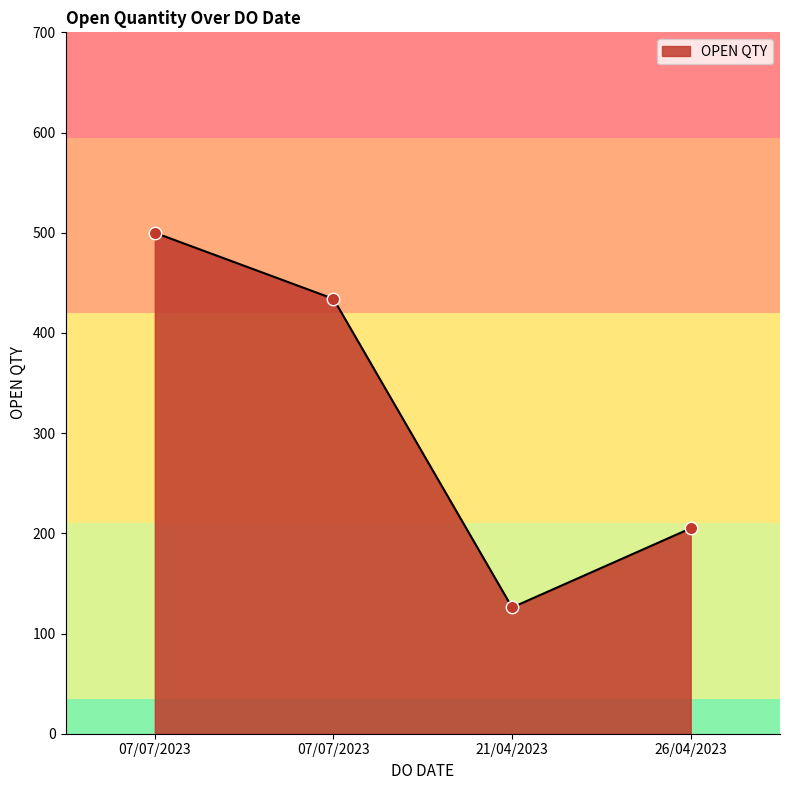

Approximately how many times larger is the value at 21/04/2023 compared to 07/07/2023?

0.3